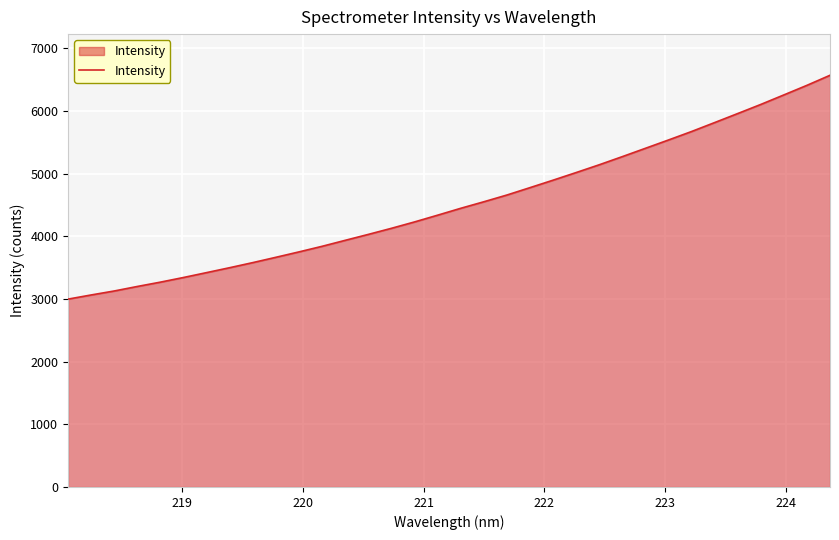

What is the average value?

4528.5